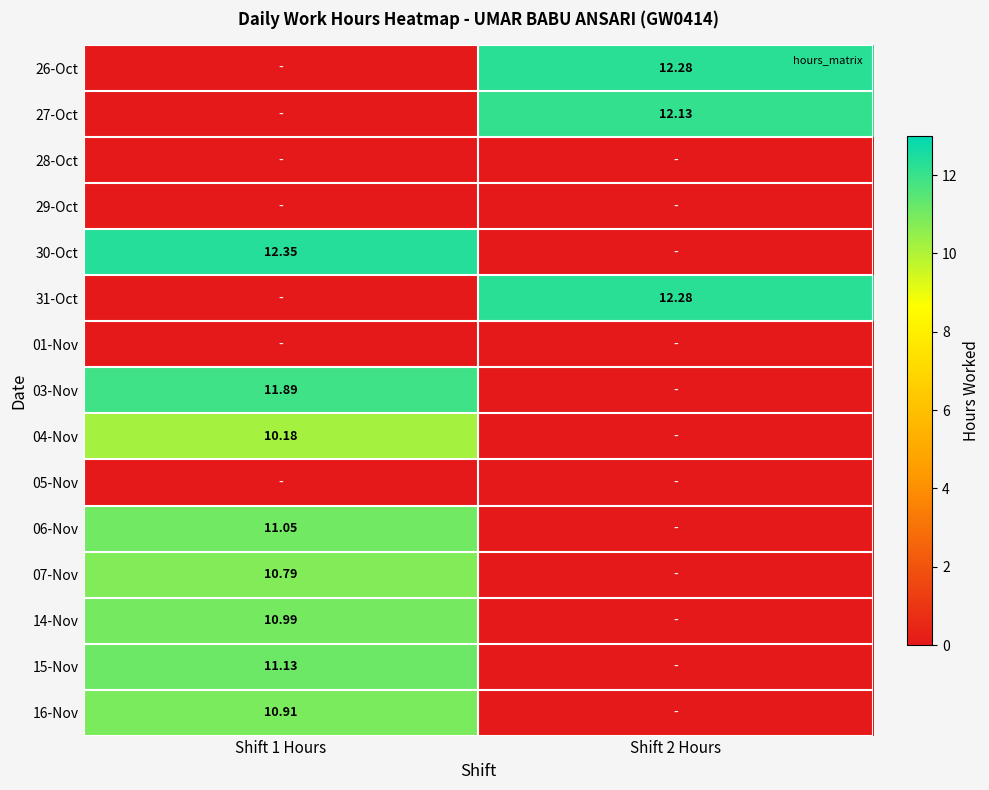

Is the value of 04-Nov at Shift 1 Hours greater than the value of 31-Oct at Shift 2 Hours?

No